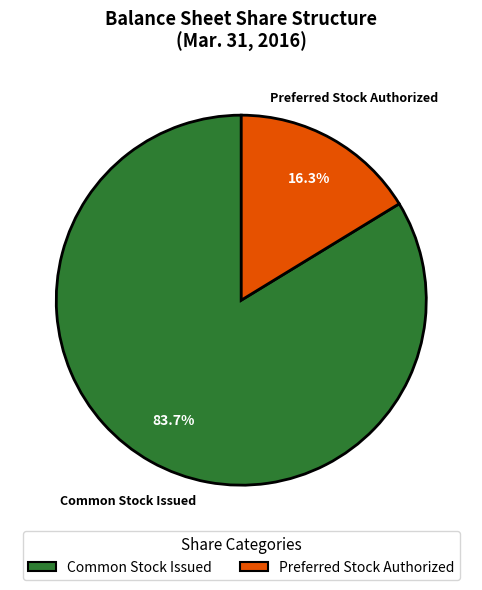

Is there any slice that represents more than half of the pie?

Yes